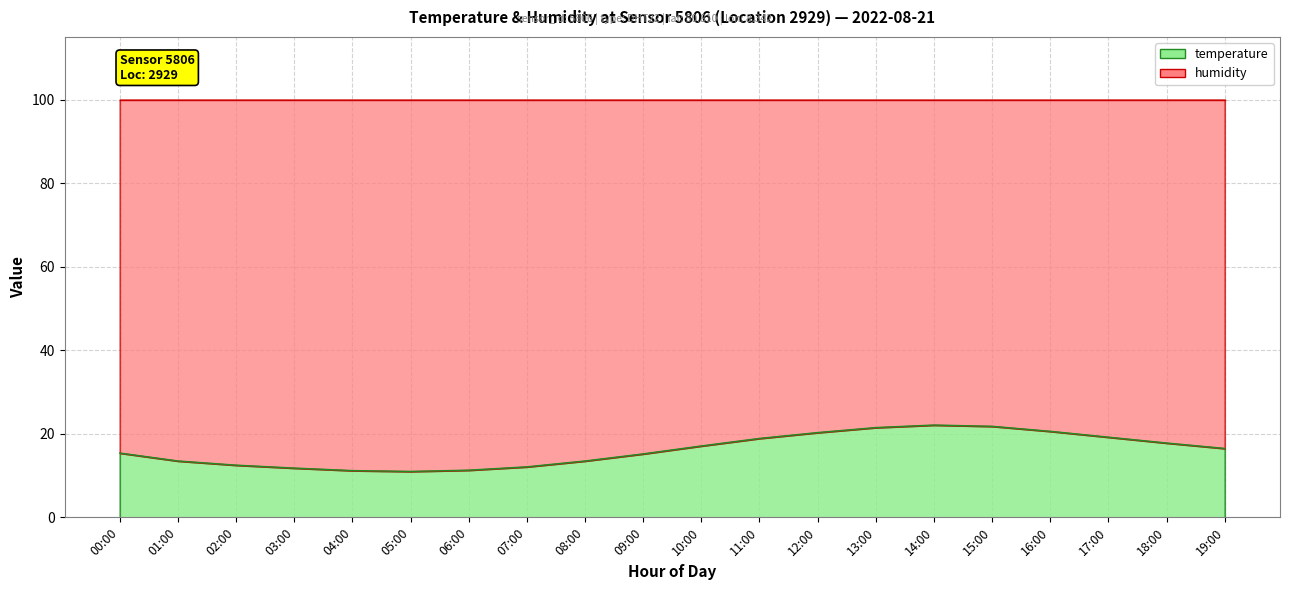

Rank the categories by value from highest to lowest.

14:00, 15:00, 13:00, 16:00, 12:00, 17:00, 11:00, 18:00, 10:00, 19:00, 00:00, 09:00, 01:00, 08:00, 02:00, 07:00, 03:00, 06:00, 04:00, 05:00